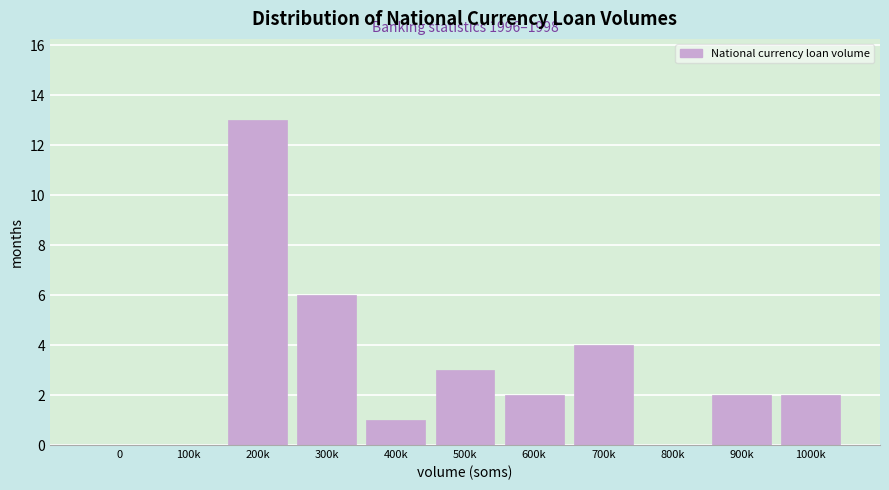

Is it true that the value at 1000k is 2?

True